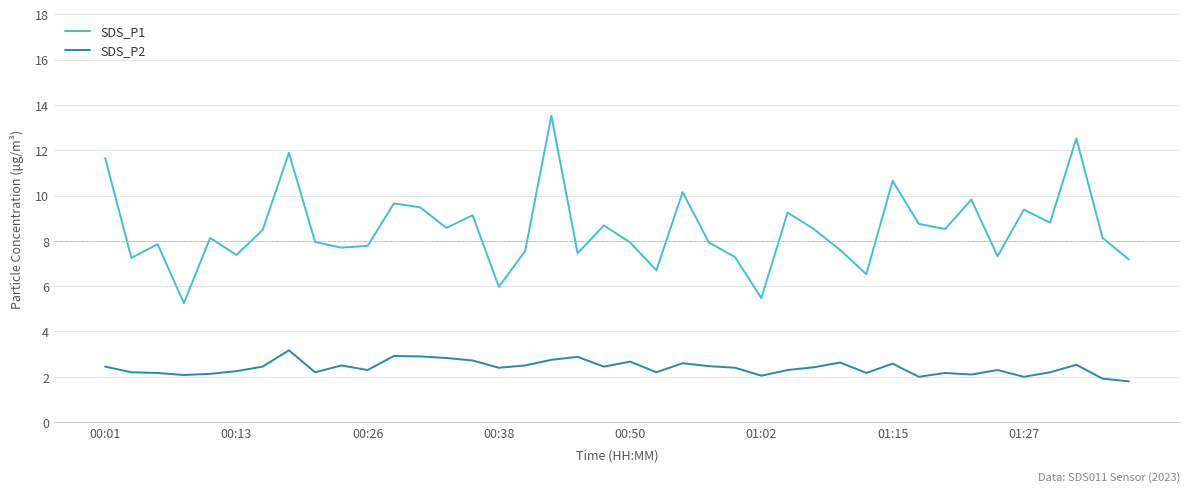

What are all the series names shown in the legend?

SDS_P1, SDS_P2